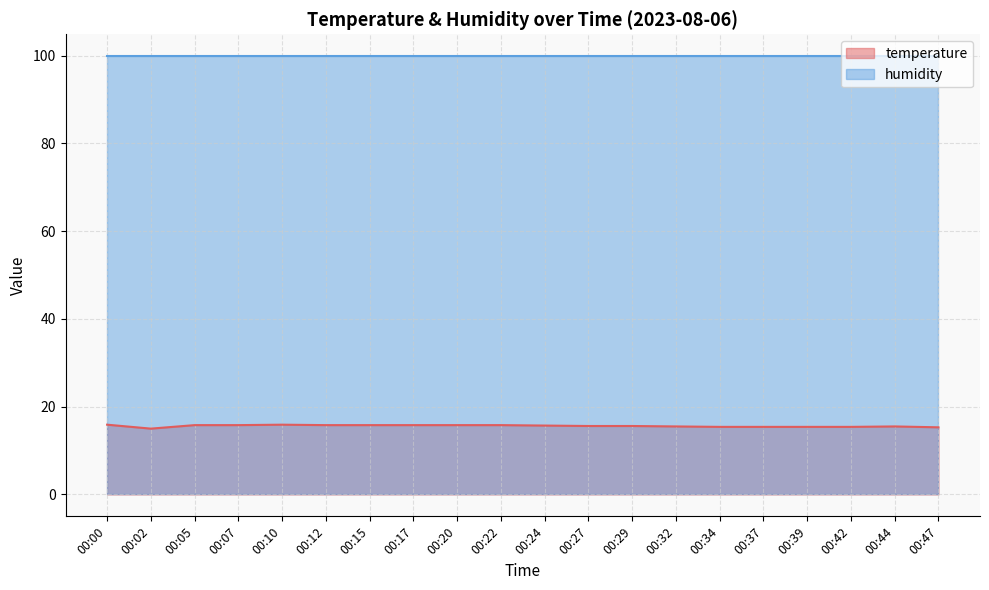

Which category has the lowest value across all series?

00:02